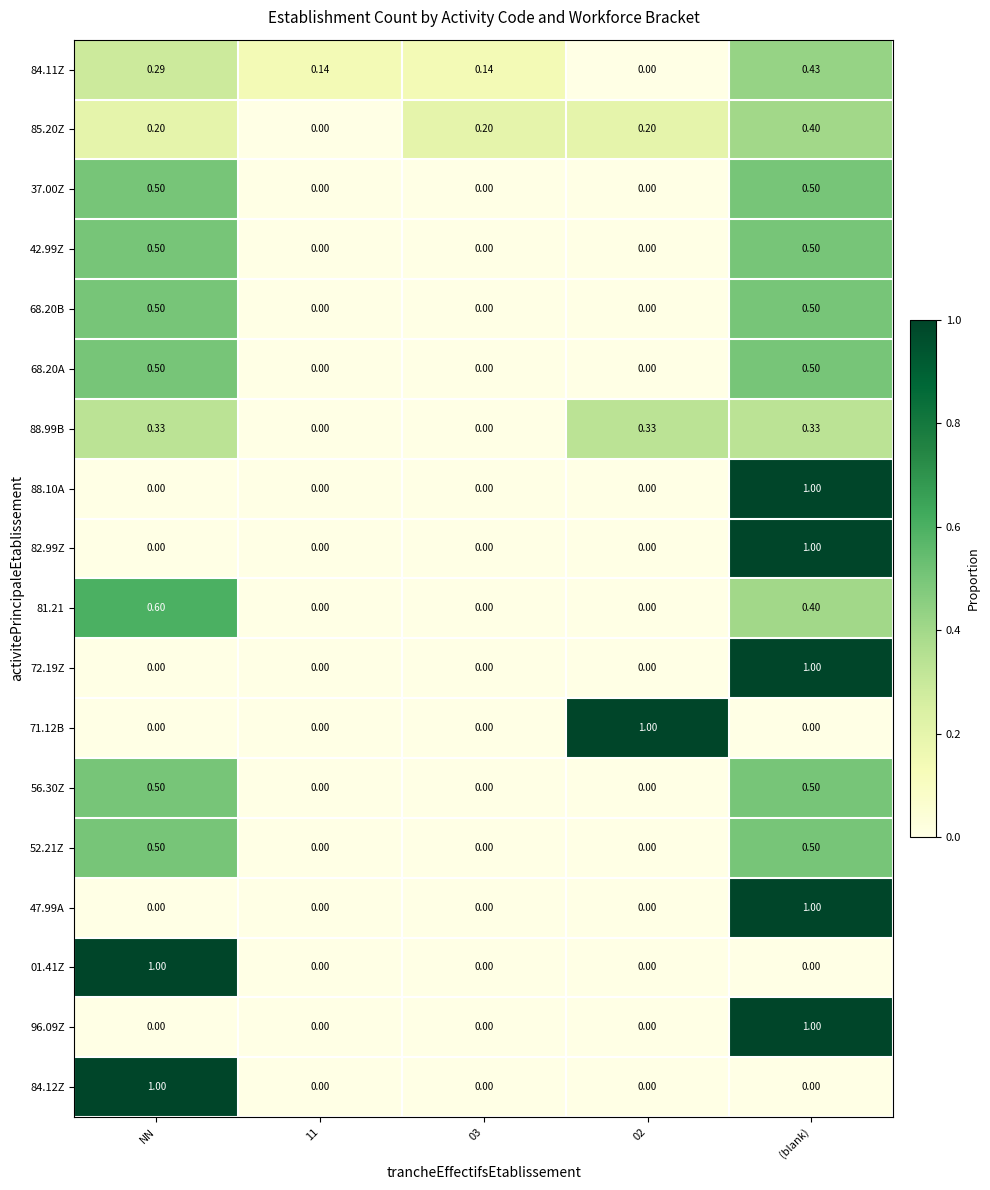

At which category is the sum across all series the highest?

(blank)